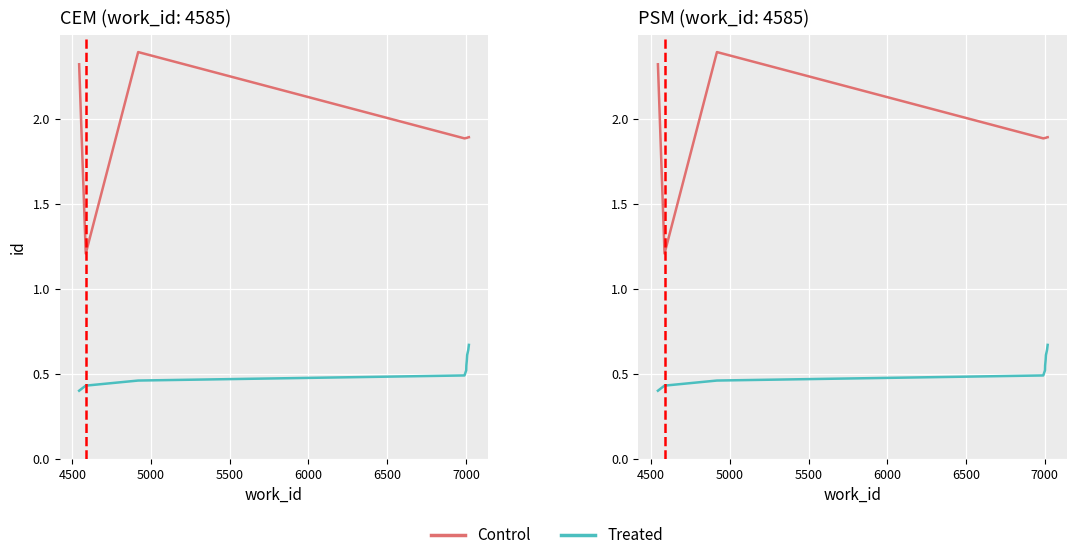

True or false: Treated and Control cross at least once.

False